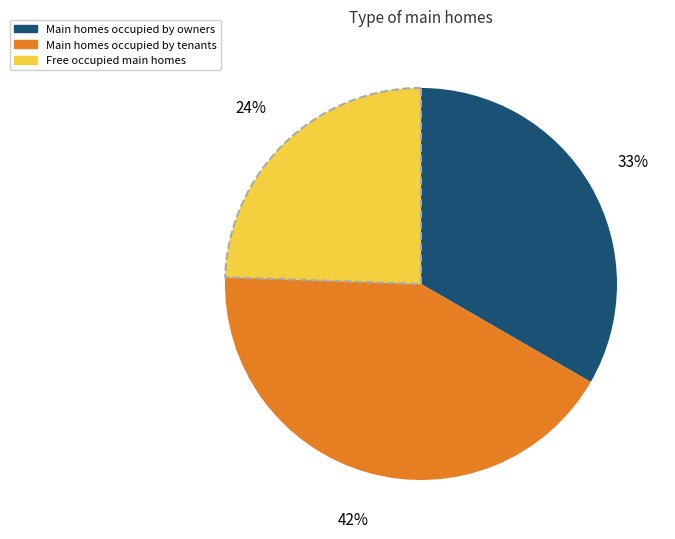

Is there a majority slice in this chart?

No